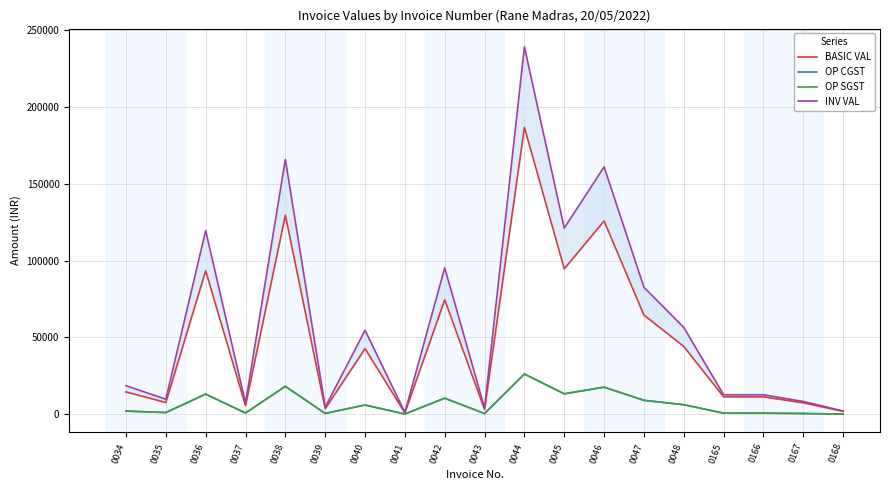

True or false: OP CGST and INV VAL intersect in this chart.

False